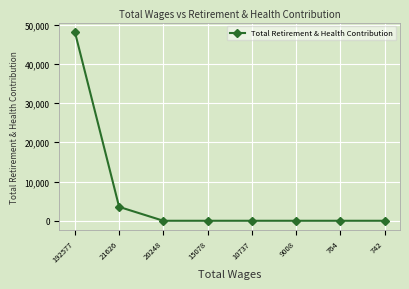

Is it true that the value at 742 is 0?

True